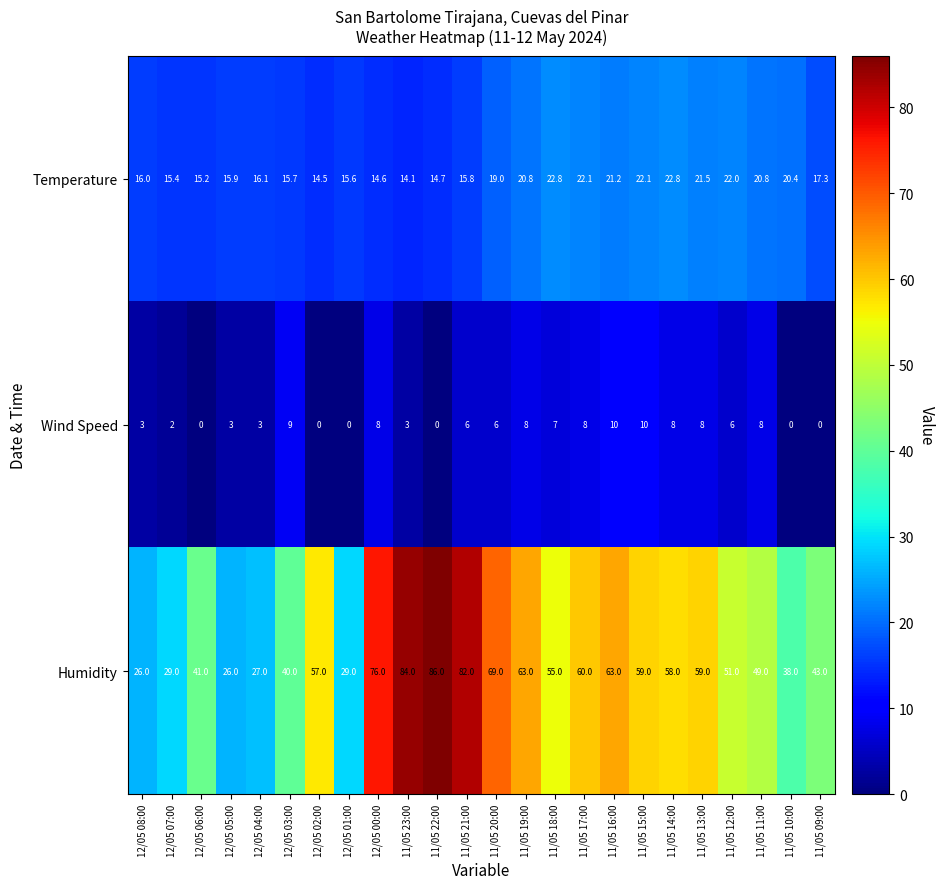

True or false: Temperature has a value of 9.0 at 11/05 11:00.

False